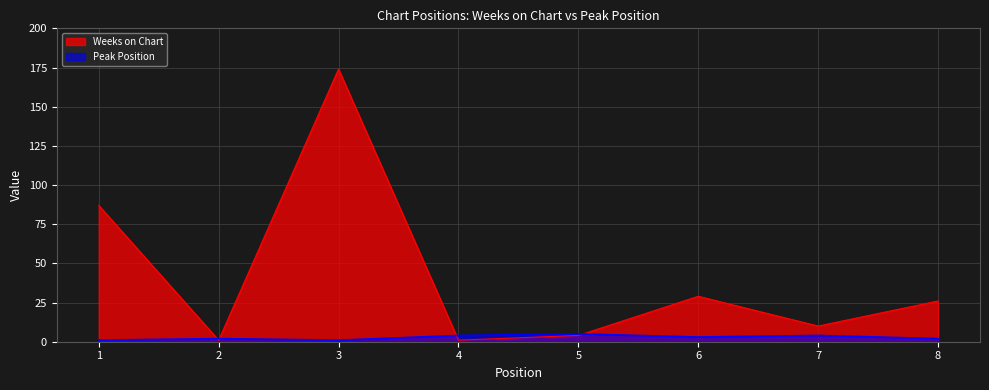

True or false: Peak Position and Weeks on Chart cross at least once.

True